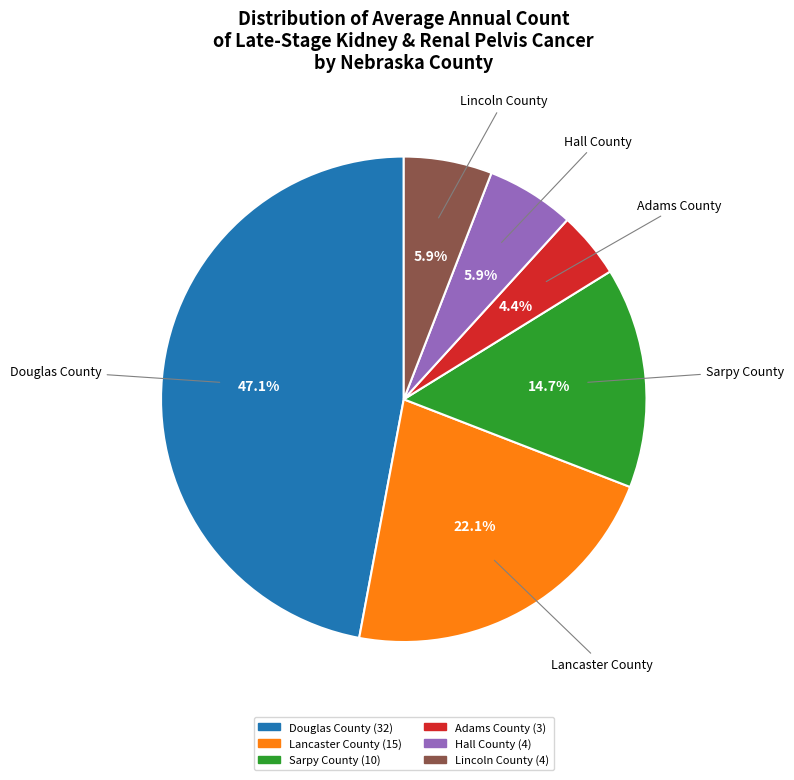

Combined, do Hall County and Douglas County account for over 50%?

Yes